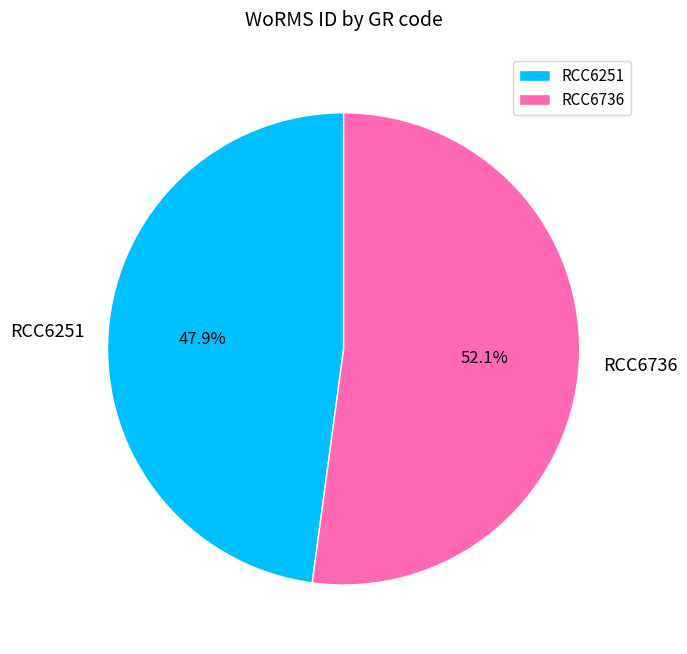

What is the majority slice?

RCC6736